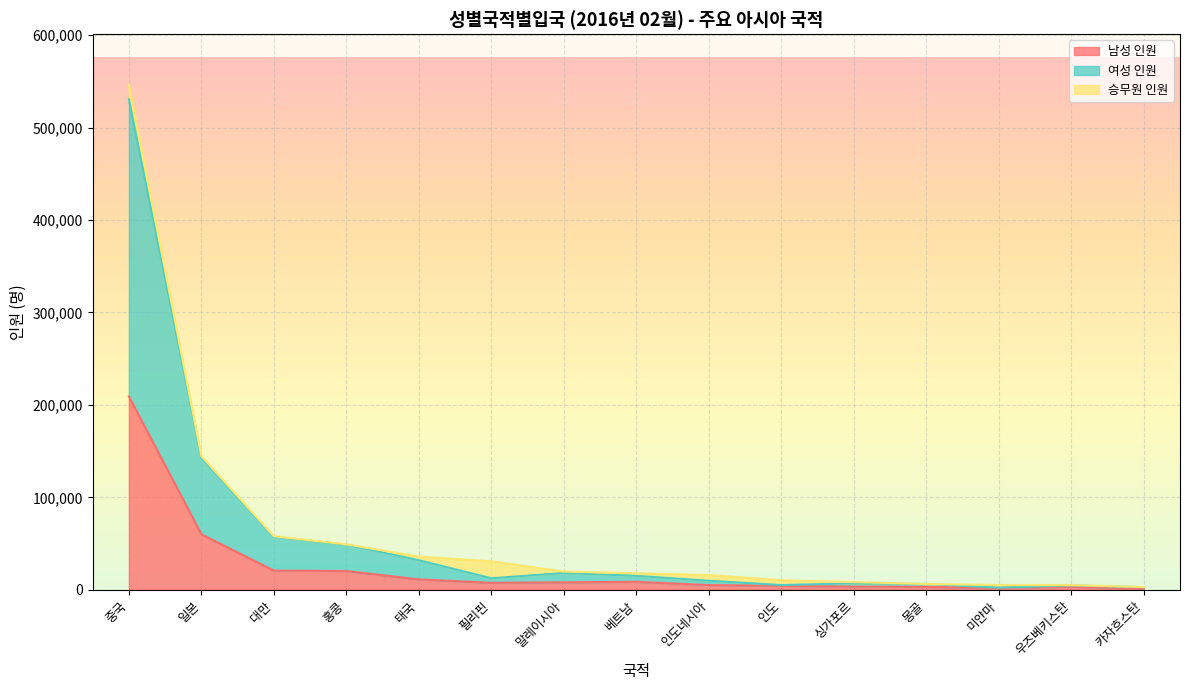

How many lines are shown in the chart?

3